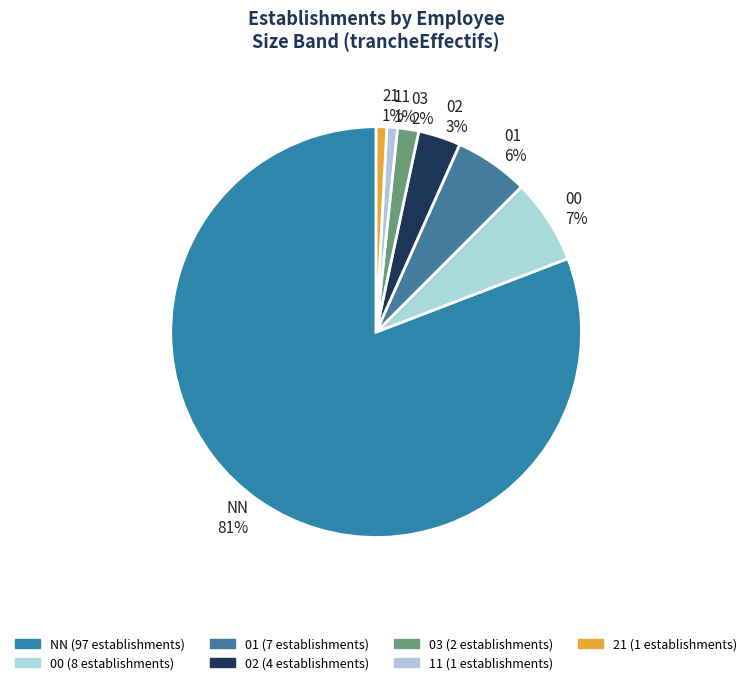

Which category has the biggest portion of the pie?

NN